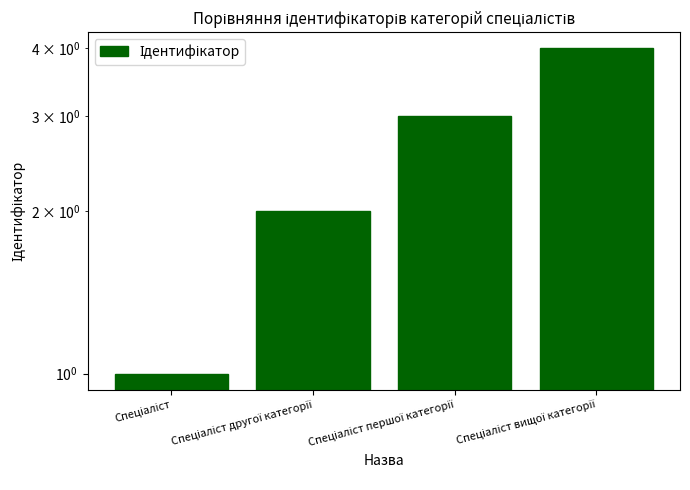

What is the sum of the values at Спеціаліст першої категорії and Спеціаліст вищої категорії?

7